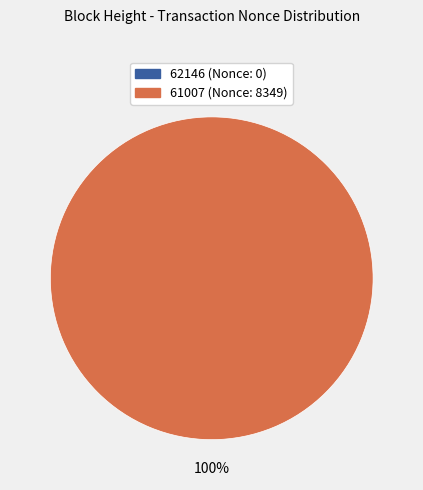

What is the majority slice?

61007